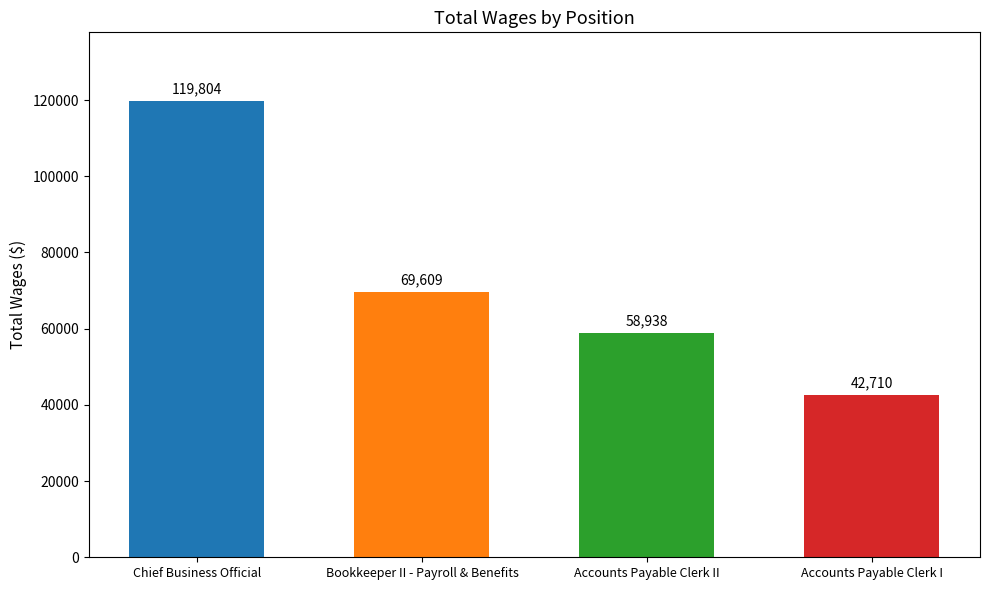

Count the values in the range 58938 to 119804.

3